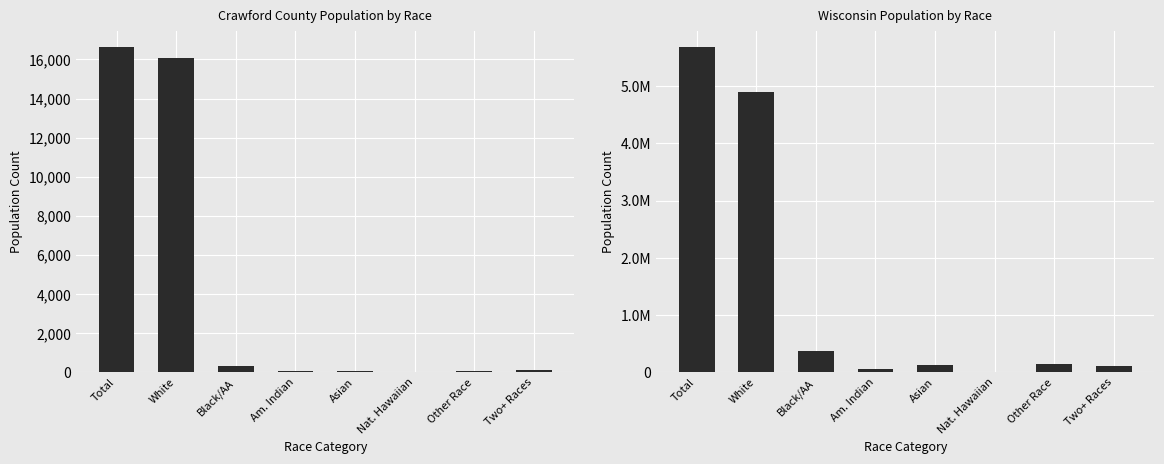

What is the difference between the second highest and second lowest values in the Wisconsin series?

4847541